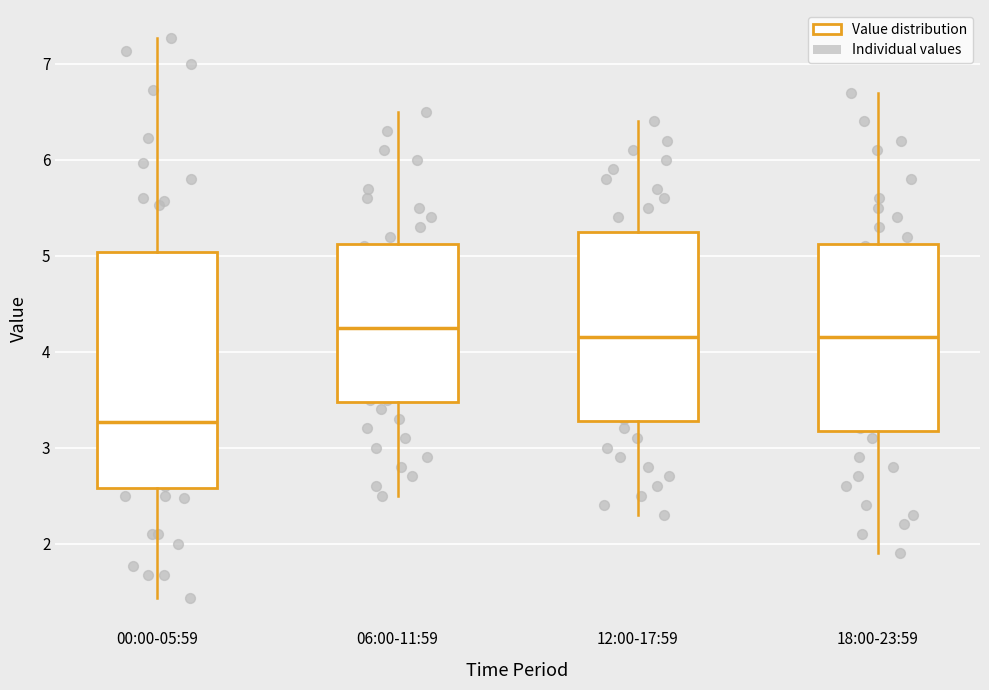

Which box has the lowest median line?

00:00-05:59